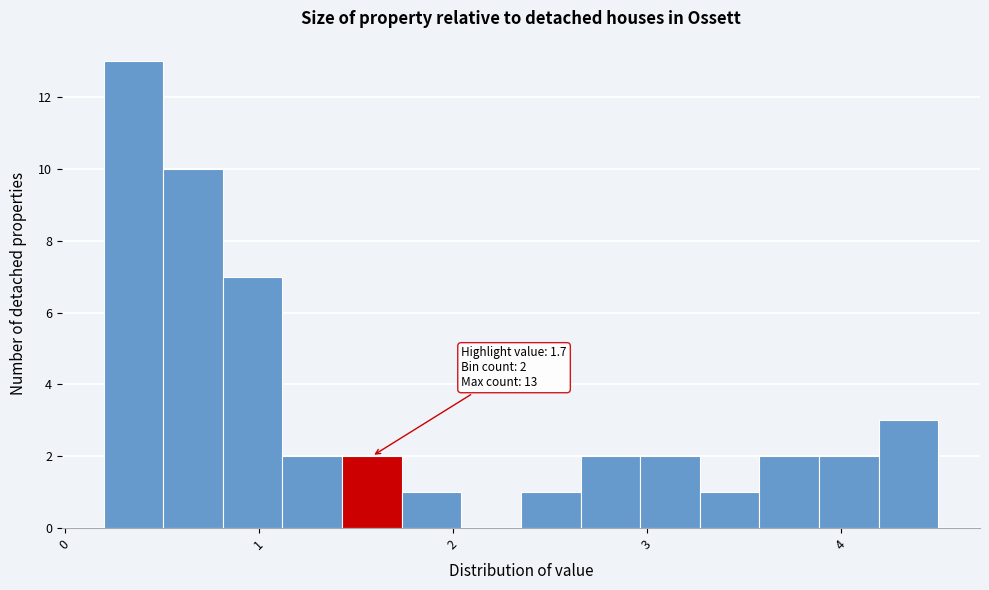

Read against the x-axis, roughly where is the centre of the tallest bar?

0.4